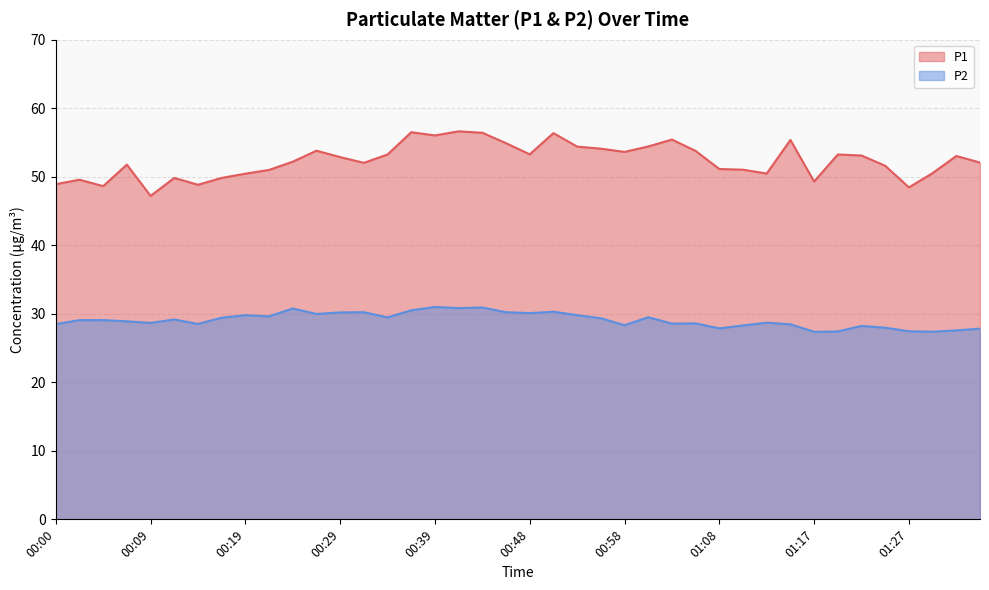

Which category has the highest value in the P1 series?

00:41